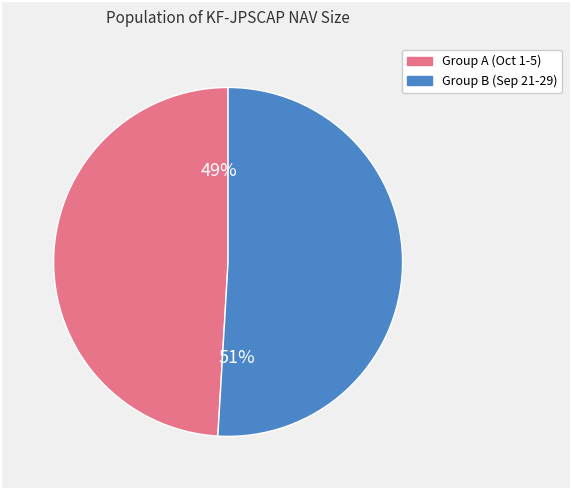

To the nearest percent, what is the average slice percentage?

50%